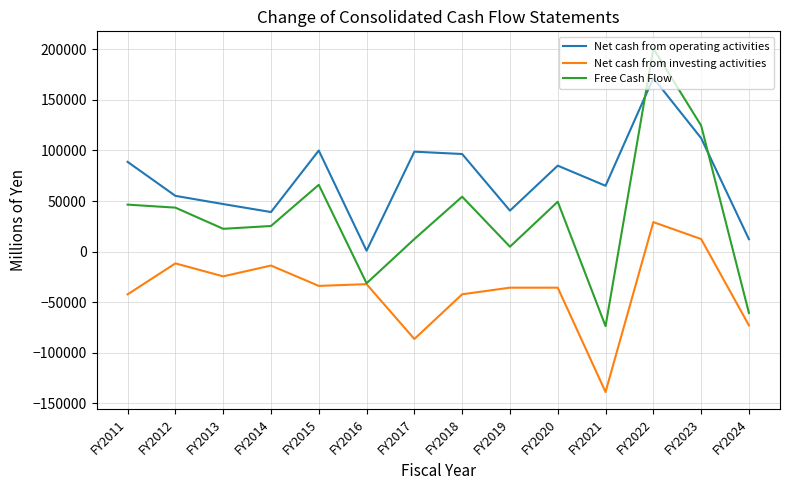

What is the difference between the highest and lowest values at FY2016?

33036